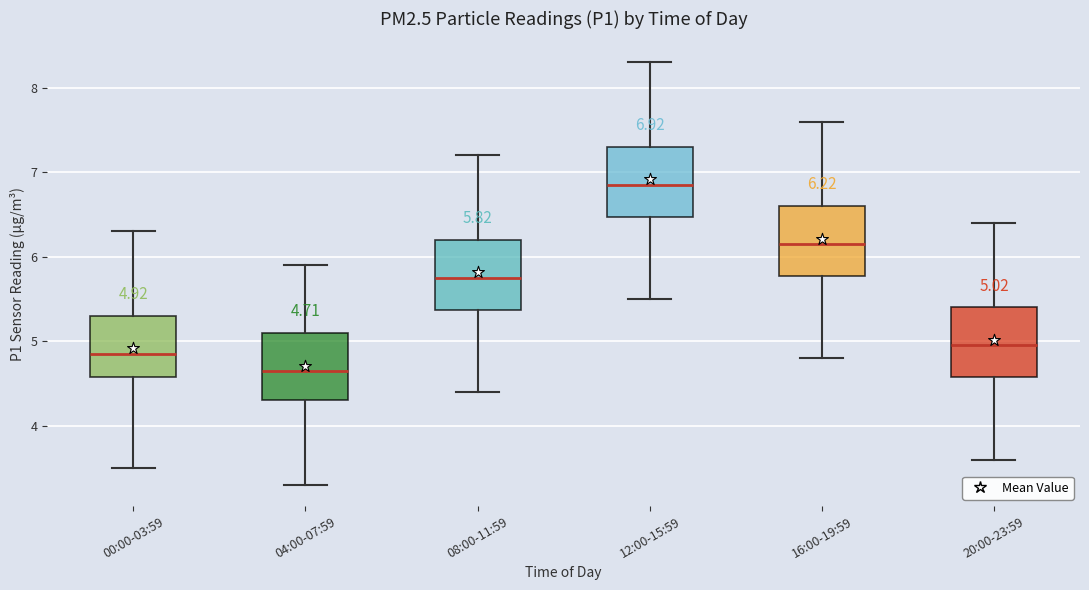

Which box's median line is the highest?

12:00-15:59